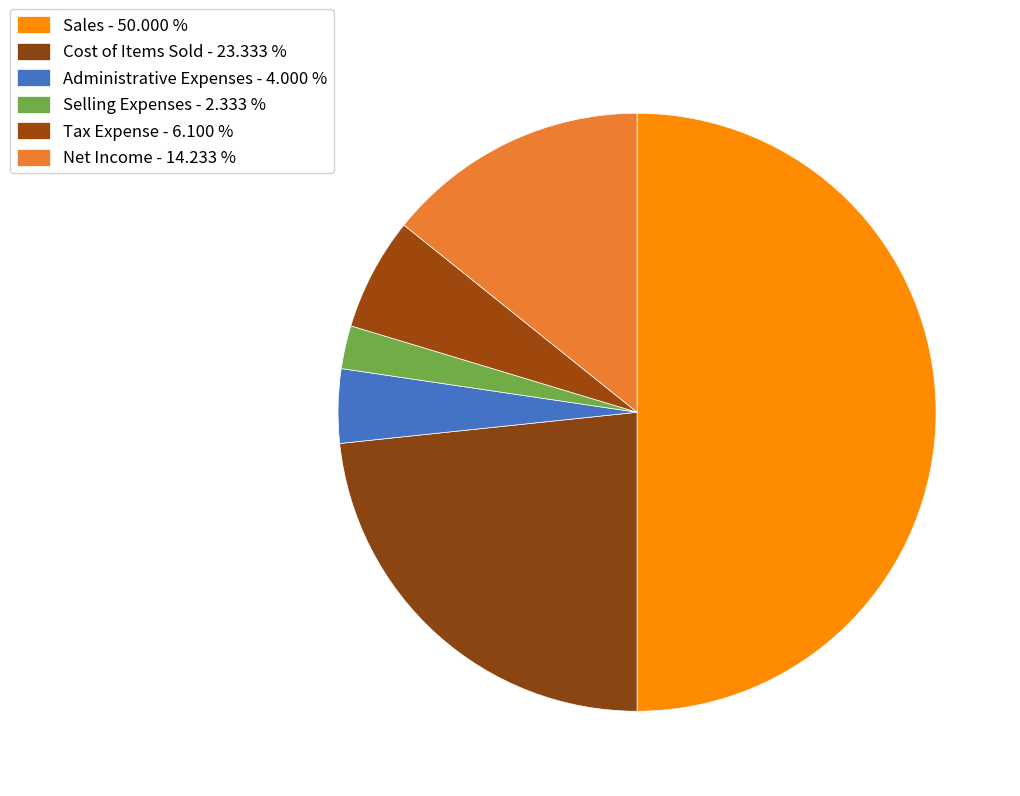

The Net Income slice represents 14% of the pie. True or false?

True